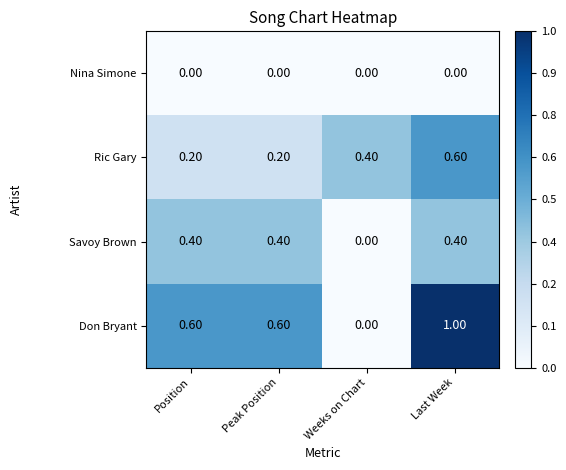

At which label is Don Bryant closest to 0?

Weeks on Chart